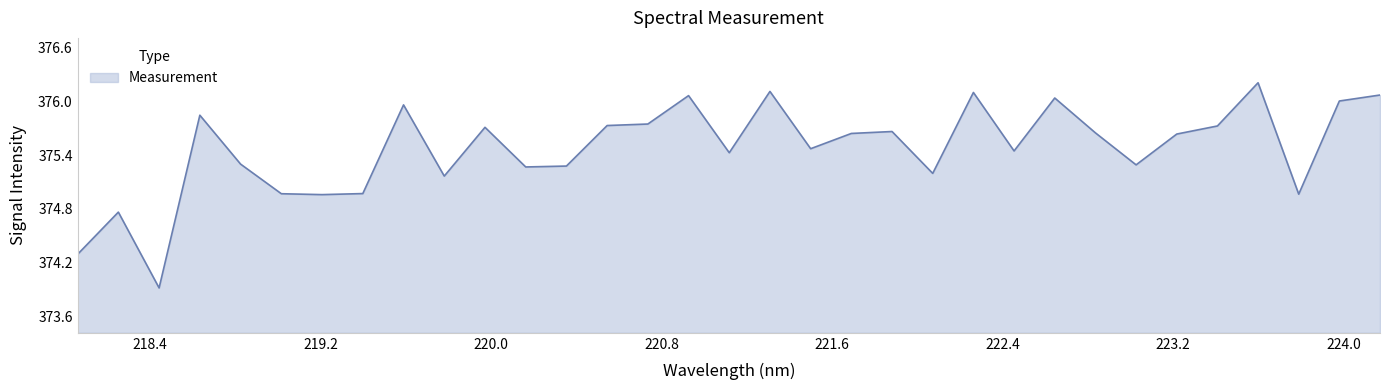

What is the maximum value shown in the chart?

376.2